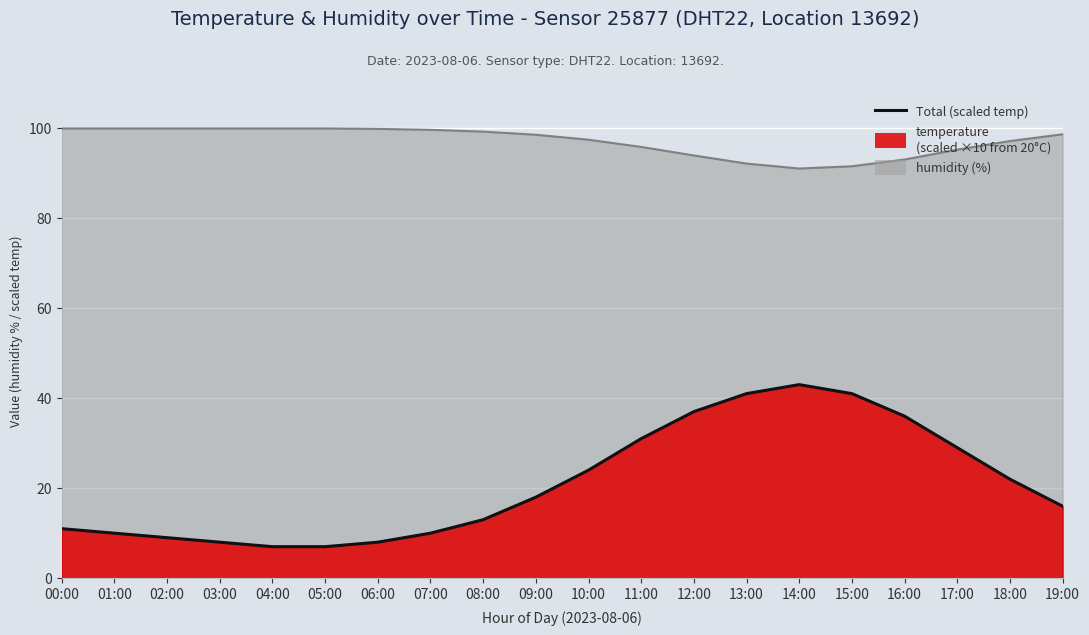

What is the difference between the values at 06:00 and 11:00?

23.0